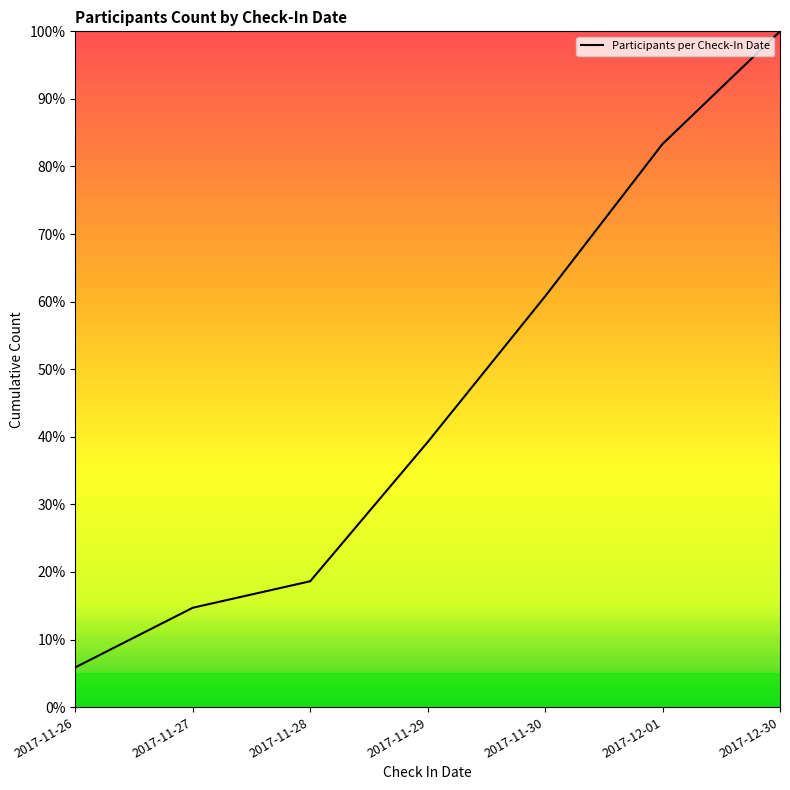

What is the average value?

46.1